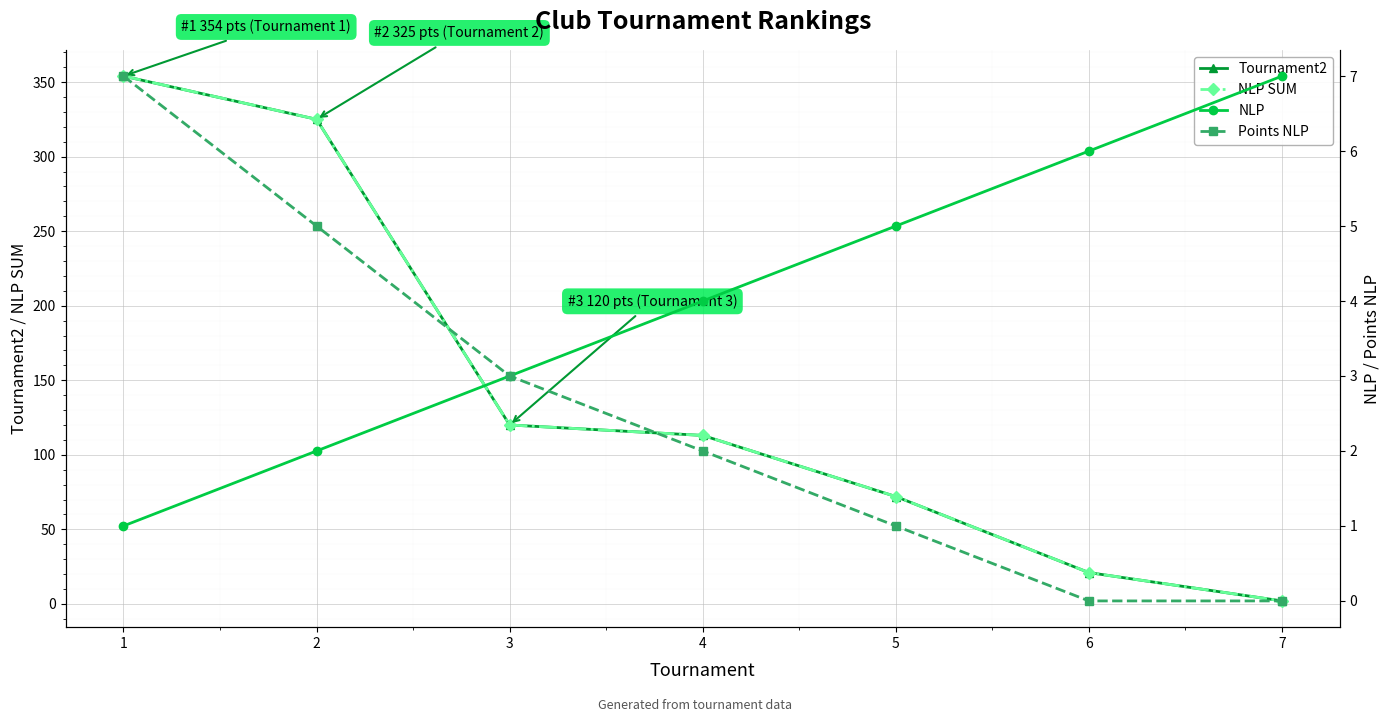

True or false: NLP and NLP SUM intersect in this chart.

True